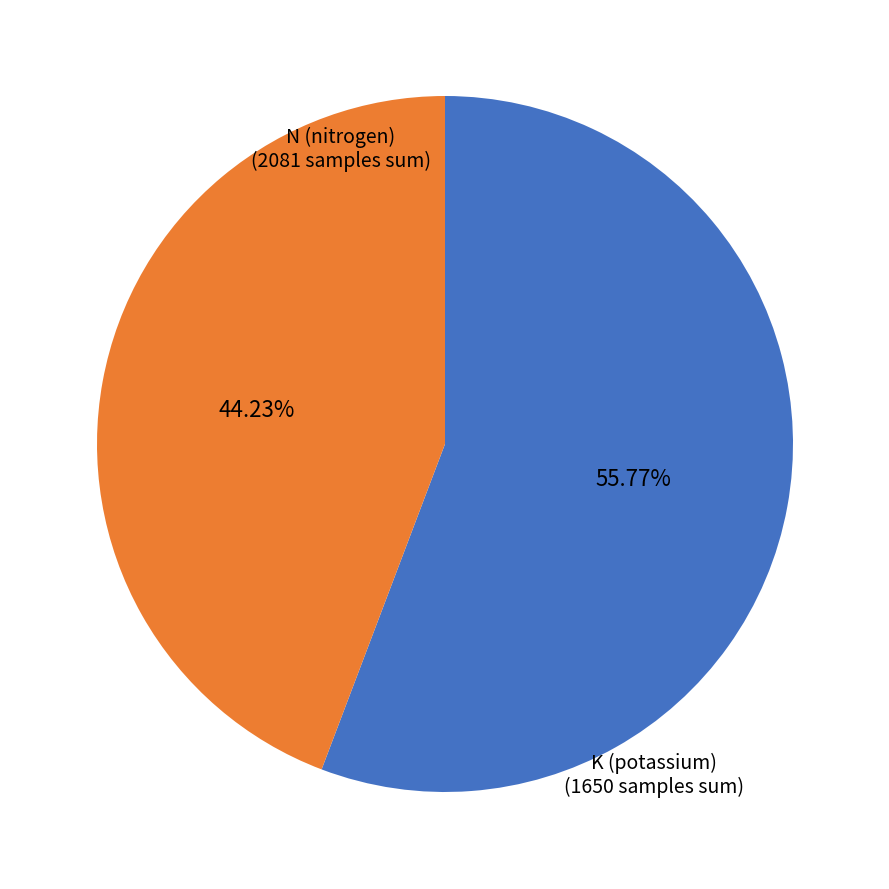

Does any single category account for the majority?

Yes